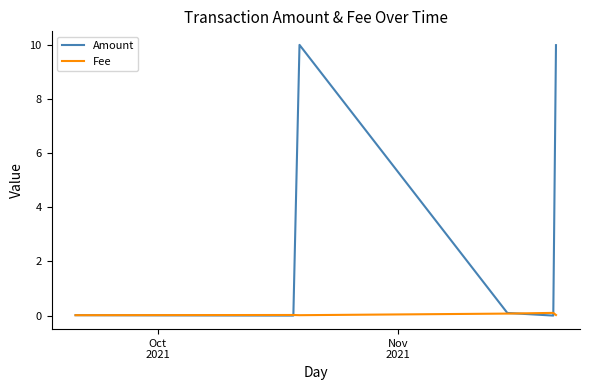

In Fee, how many points are higher than both neighbors (excluding endpoints)?

2